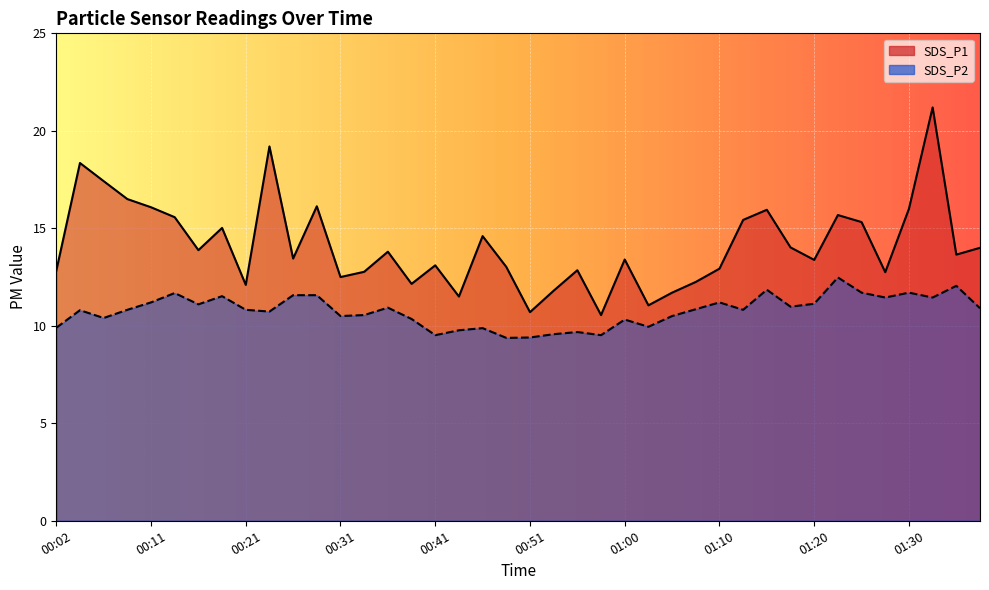

Where does the SDS_P2 series first go above 10?

00:04